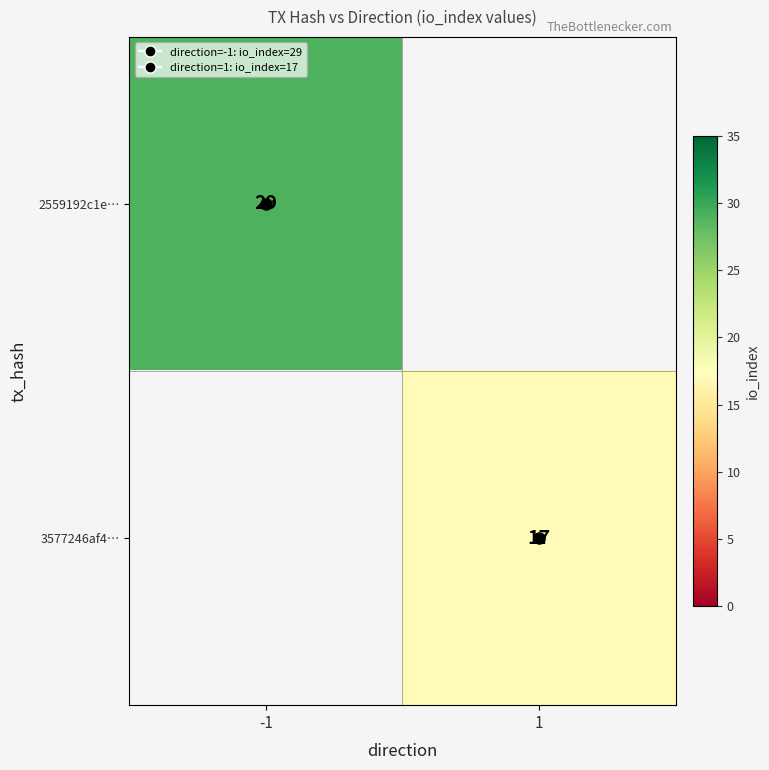

Is it true that 3577246af4… equals 5.9 at 1?

False